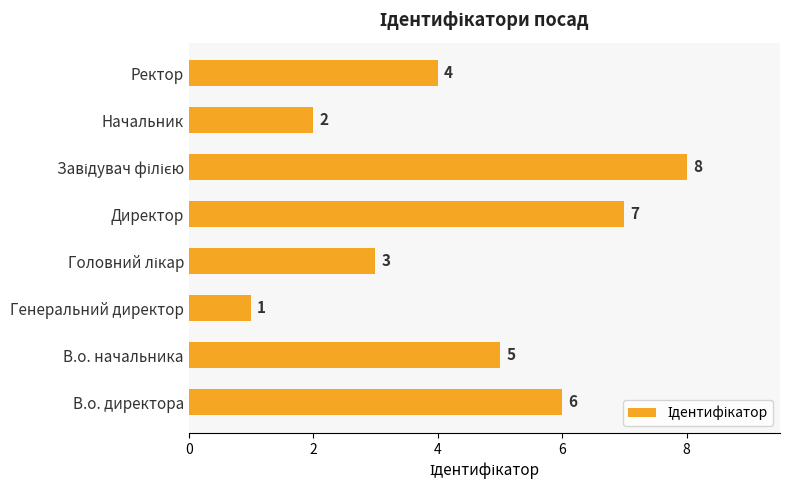

The value at В.о. начальника is 8. True or false?

False